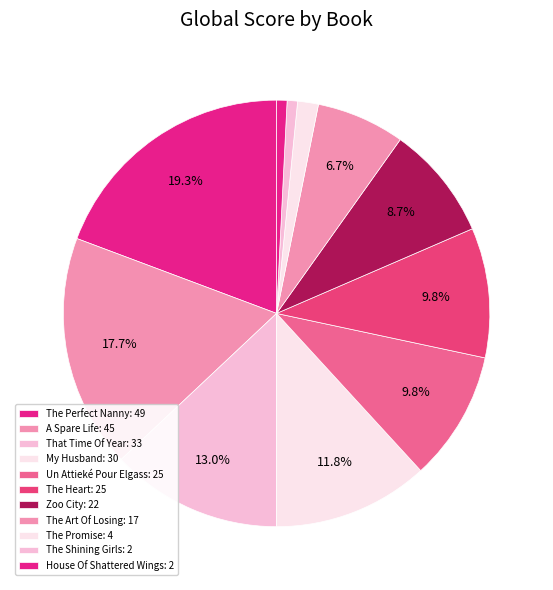

Is there any slice that represents more than half of the pie?

No